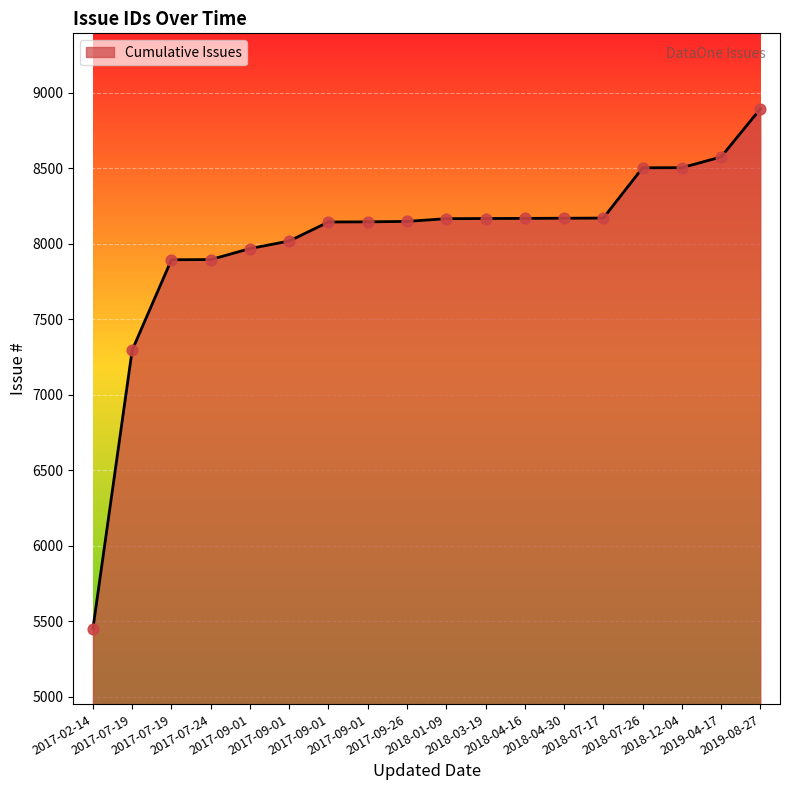

Does the chart have visible grid lines?

Yes